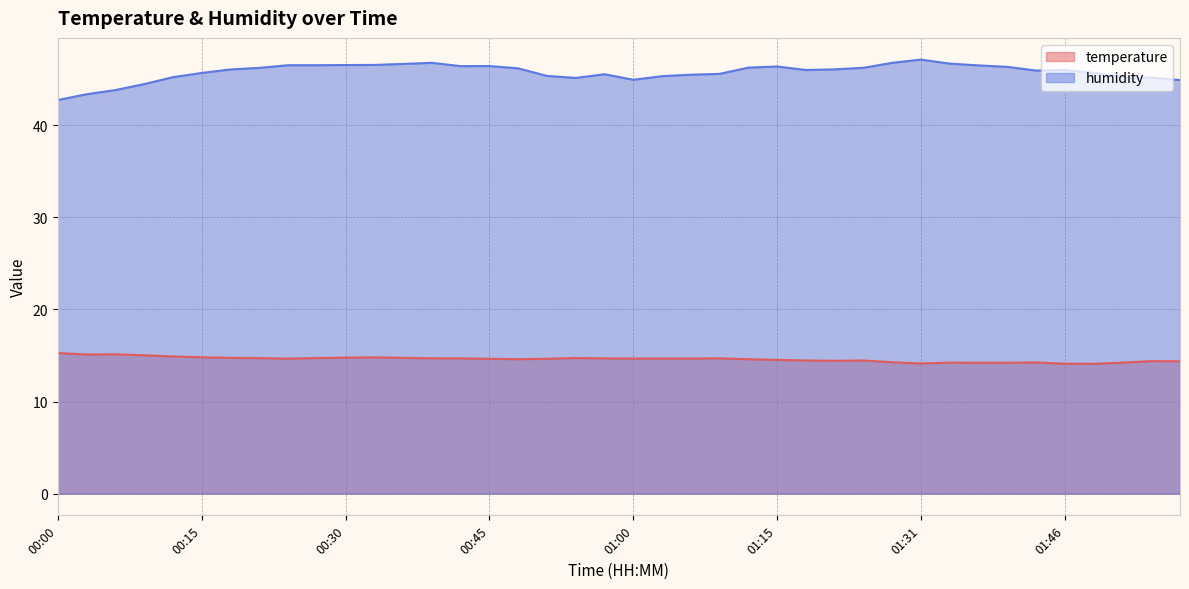

What is the average value of the temperature series?

14.6